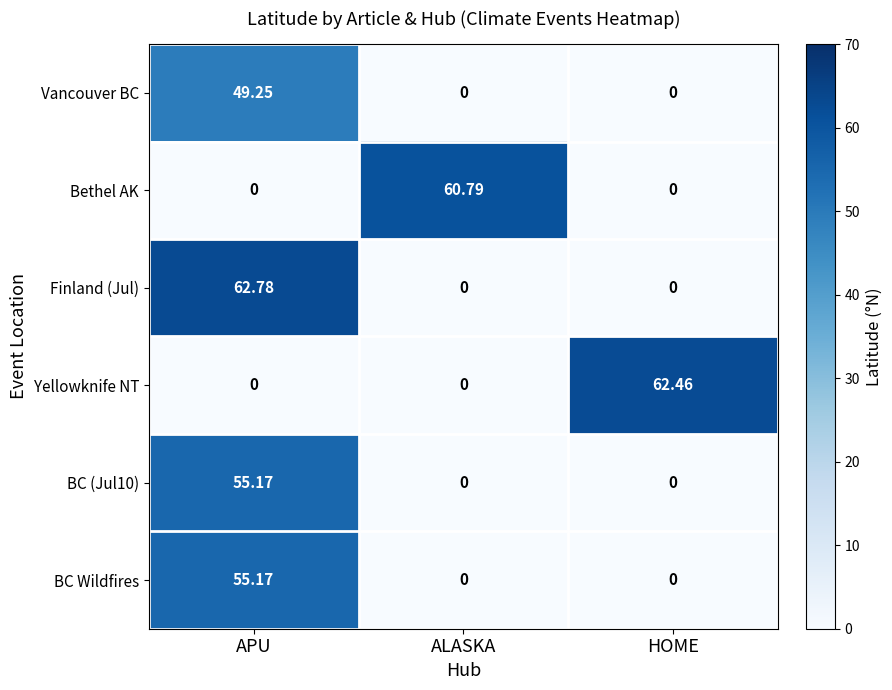

What is the greatest value displayed?

62.8